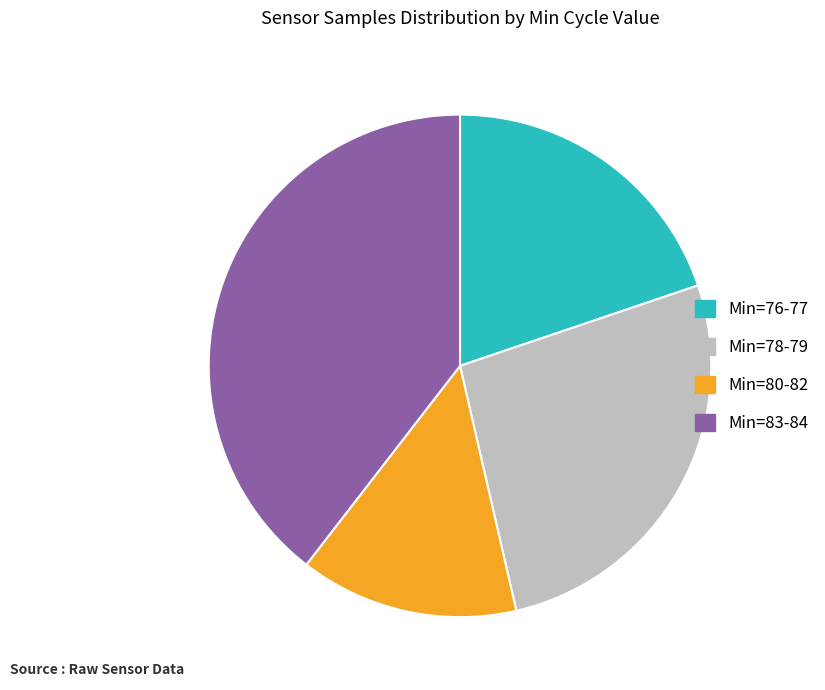

How many segments does this pie chart have?

4